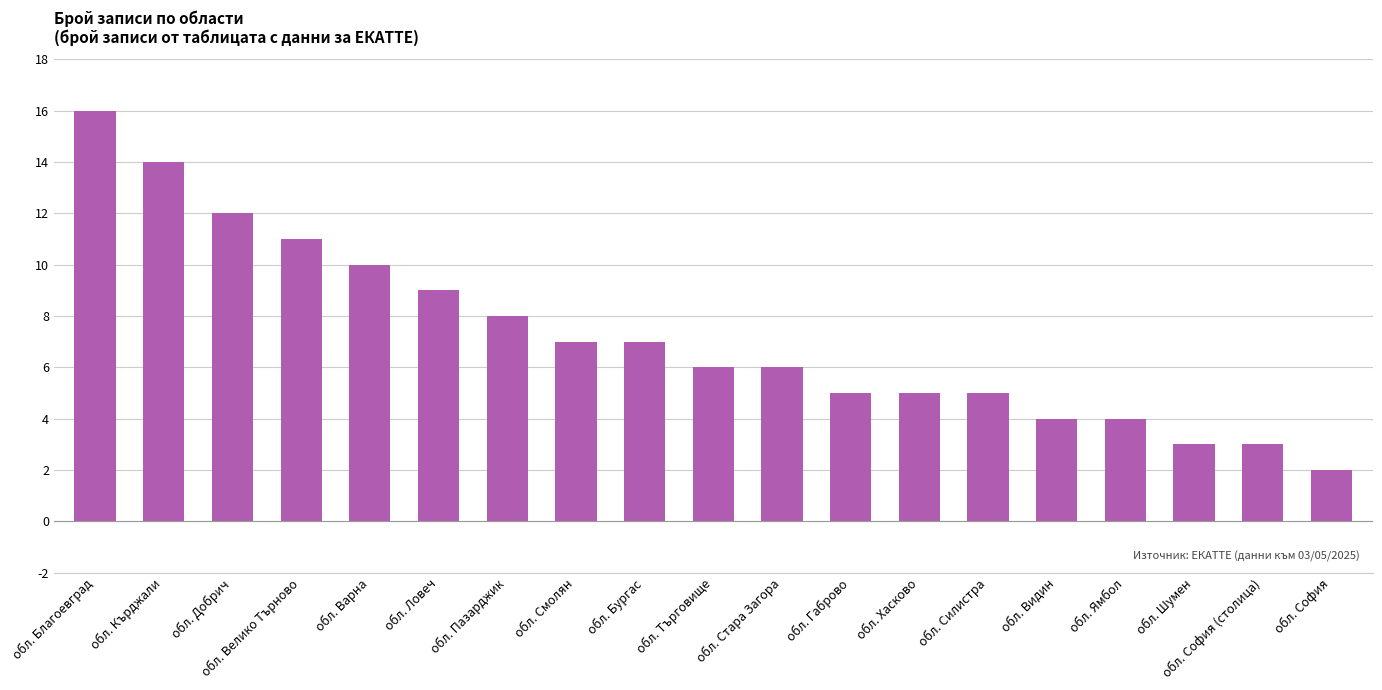

How many bars are there in total?

19